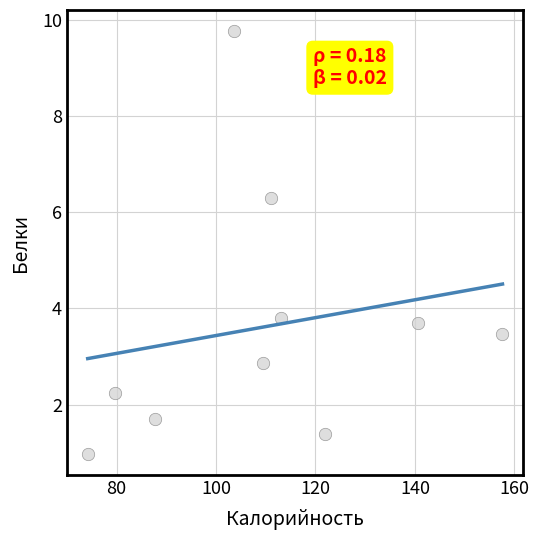

What is the average Y value?

3.6